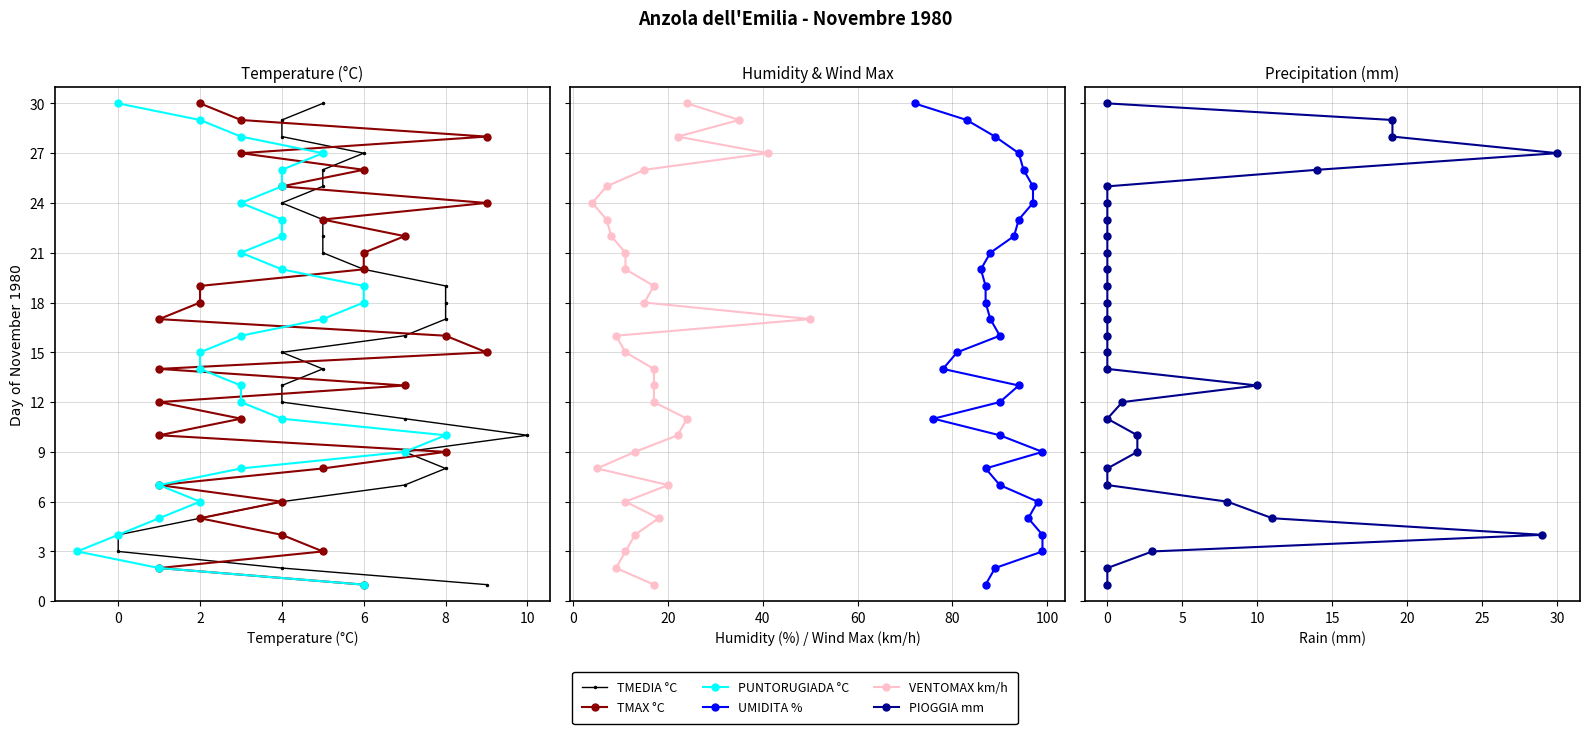

Which series has the largest total across all categories?

TMEDIA °C